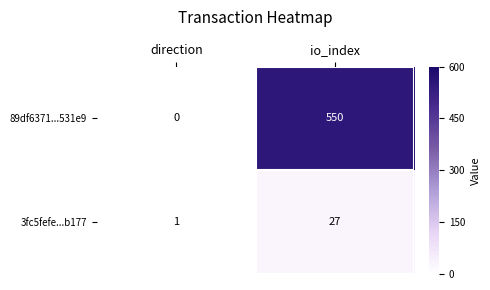

What is the average value of the 89df6371...531e9 series?

275